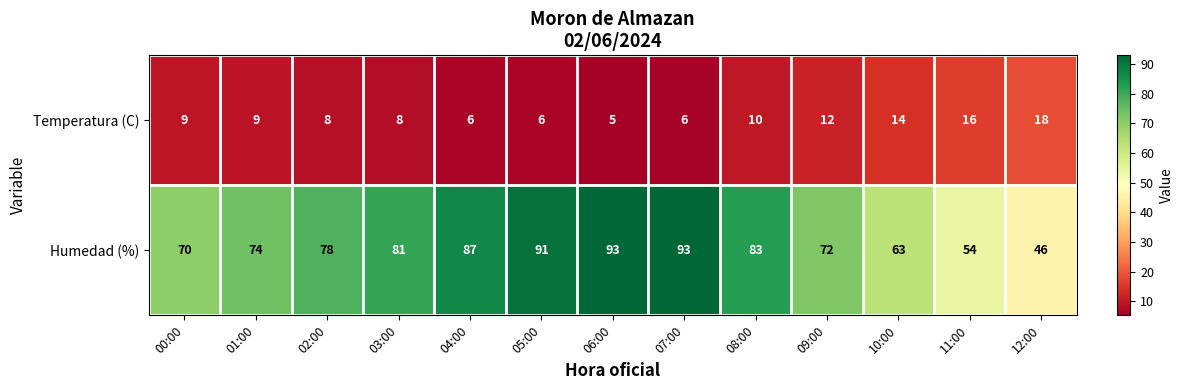

Reading left to right, transcribe all the data shown in this chart.

Temperatura (C): 00:00=9	01:00=9	02:00=8	03:00=8	04:00=6	05:00=6	06:00=5	07:00=6	08:00=10	09:00=12	10:00=14	11:00=16	12:00=18
Humedad (%): 00:00=70	01:00=74	02:00=78	03:00=81	04:00=87	05:00=91	06:00=93	07:00=93	08:00=83	09:00=72	10:00=63	11:00=54	12:00=46